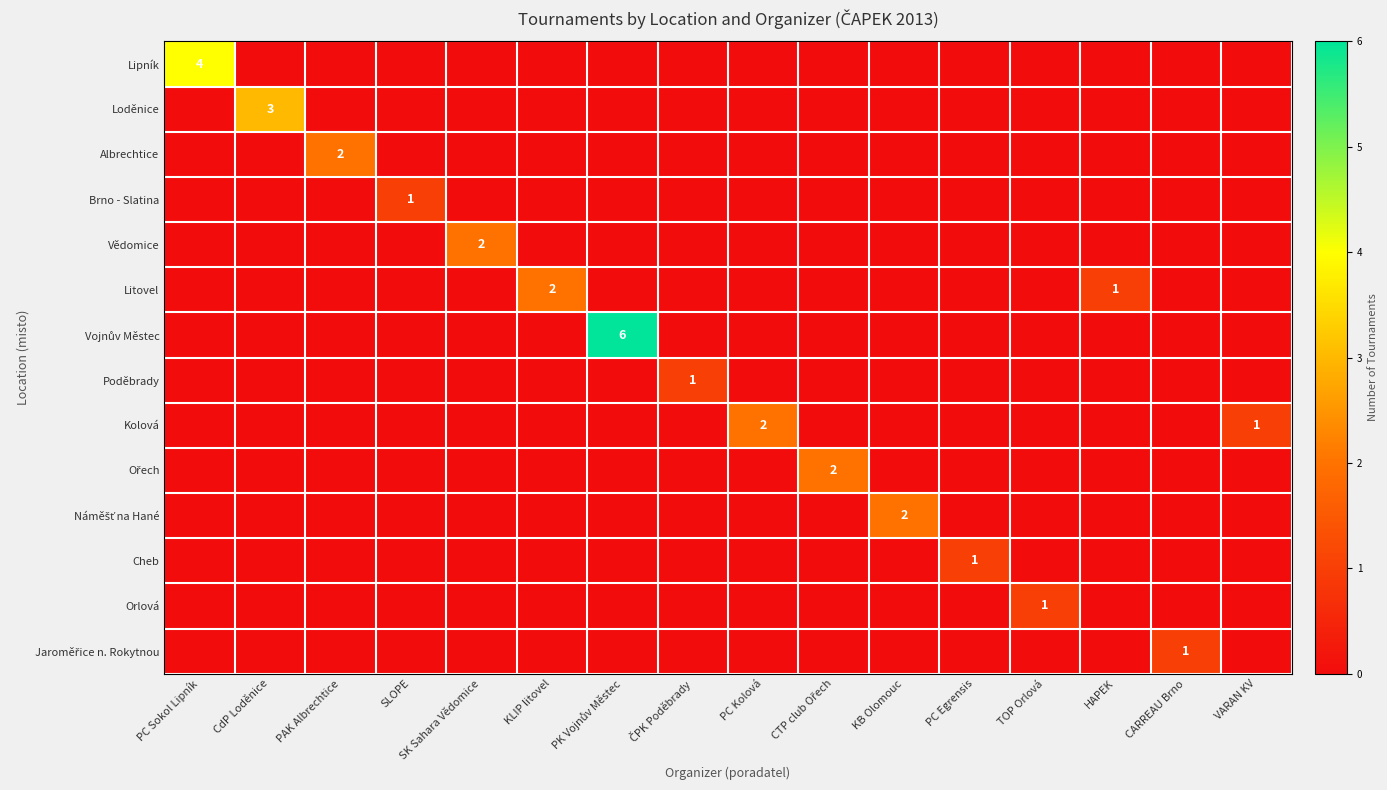

True or false: Náměšť na Hané has a value of 1 at TOP Orlová.

False